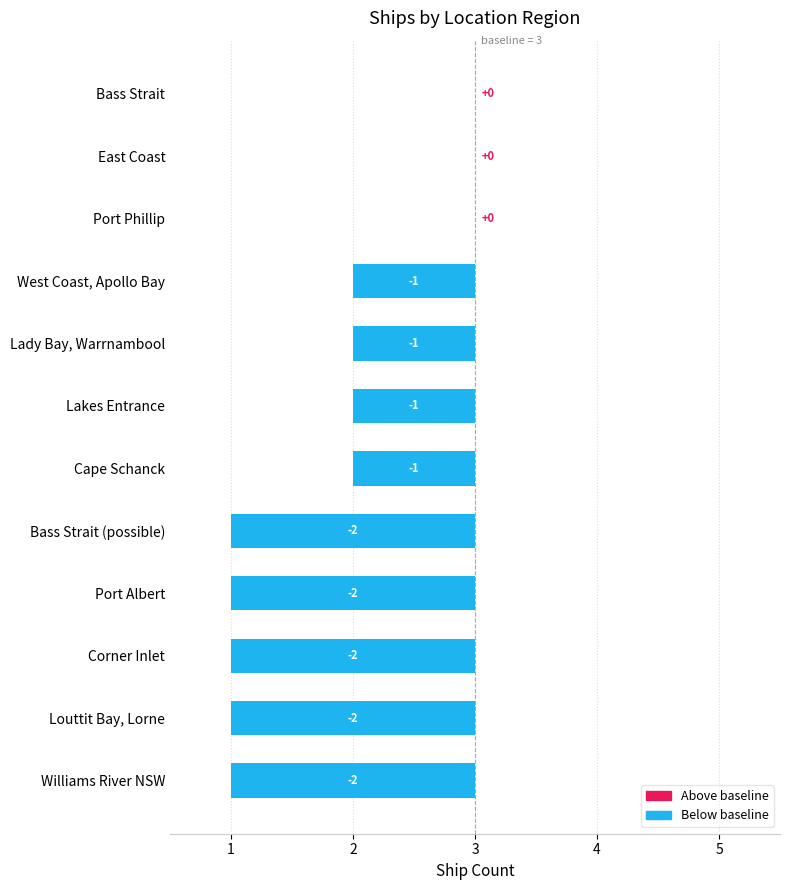

What is the average value?

-1